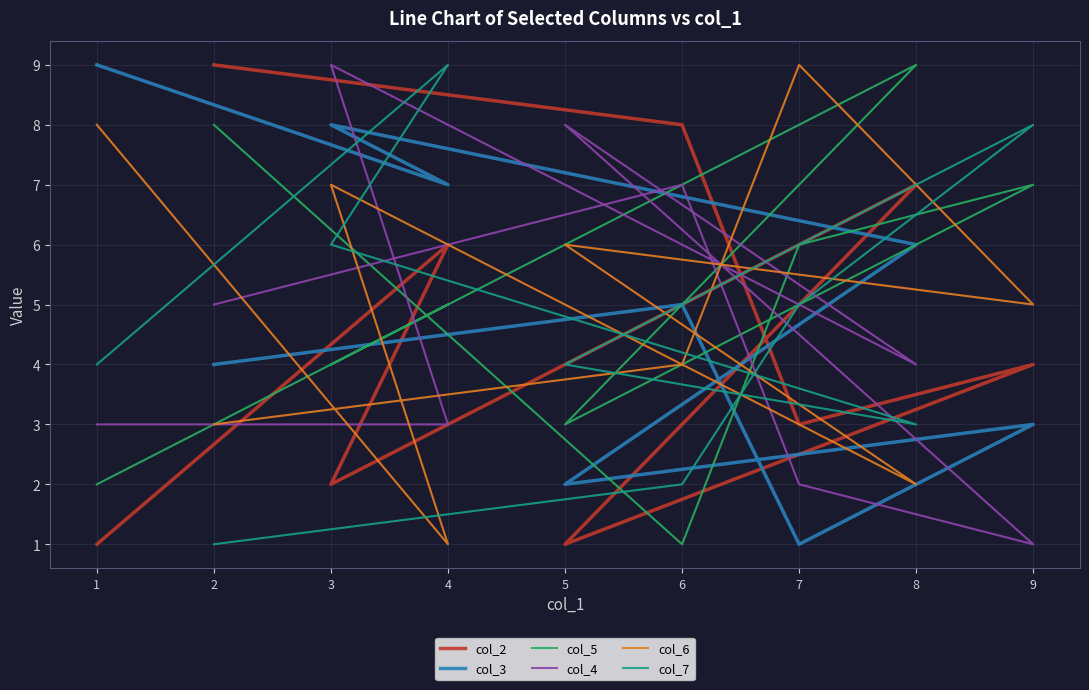

Is it true that col_5 equals 13 at 2?

False